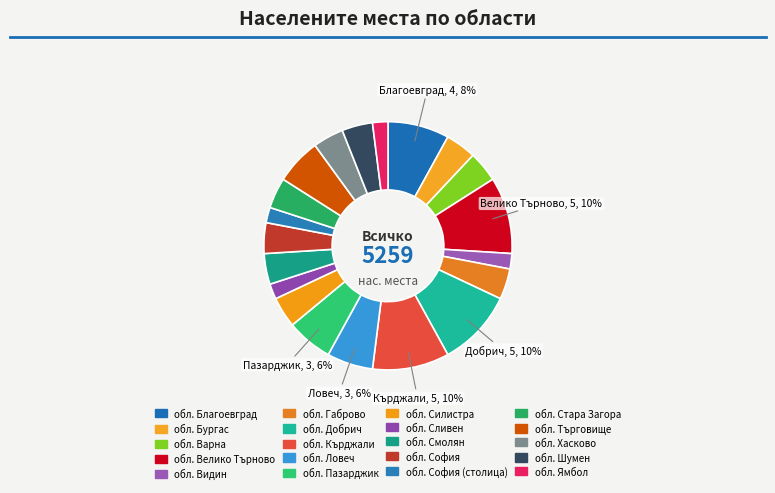

Is there a majority slice in this chart?

No